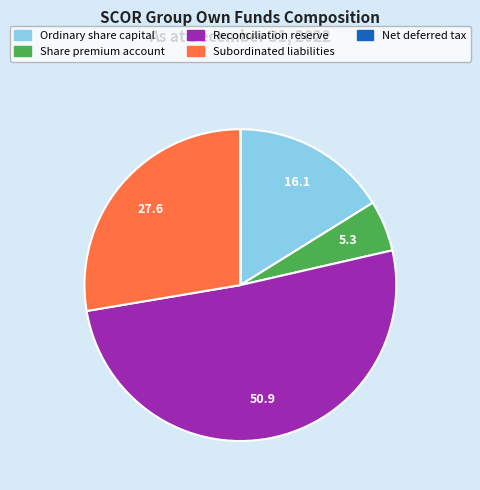

Does any single category account for the majority?

Yes